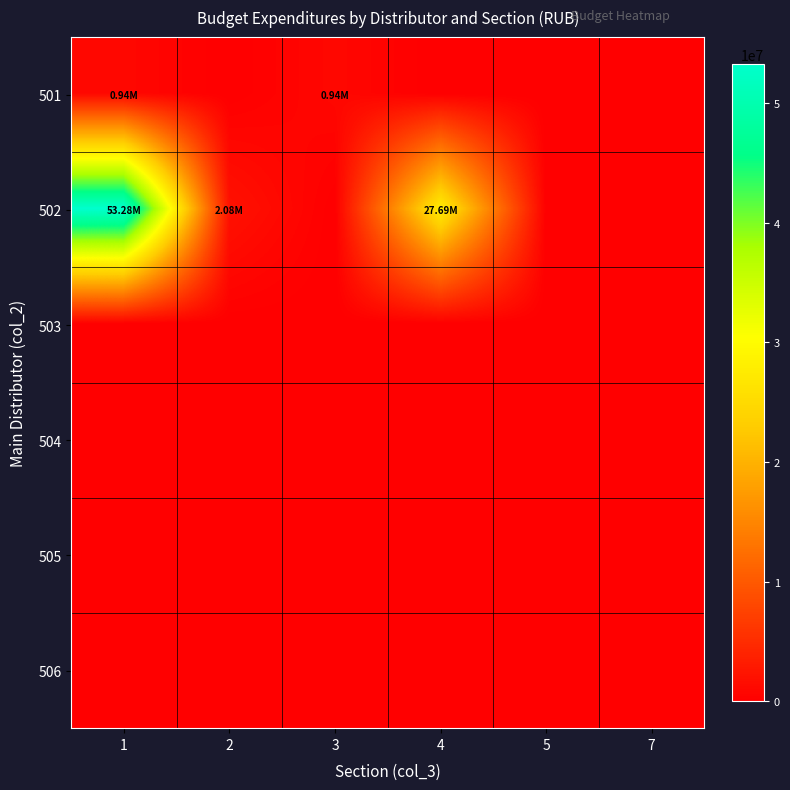

What is the spread (max minus min) of values at 4?

27693702.4